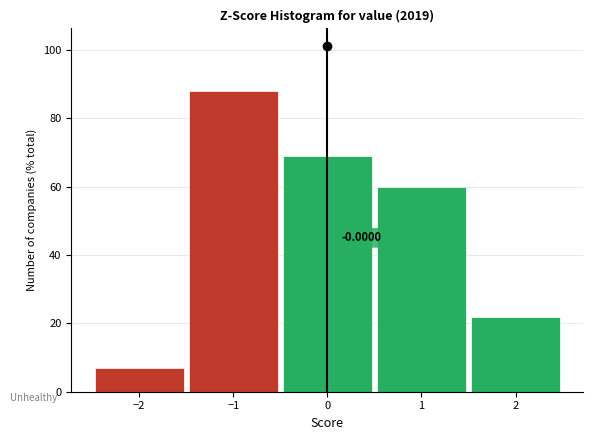

Over which range of the x-axis is the bar tallest?

-1.5 to -0.5